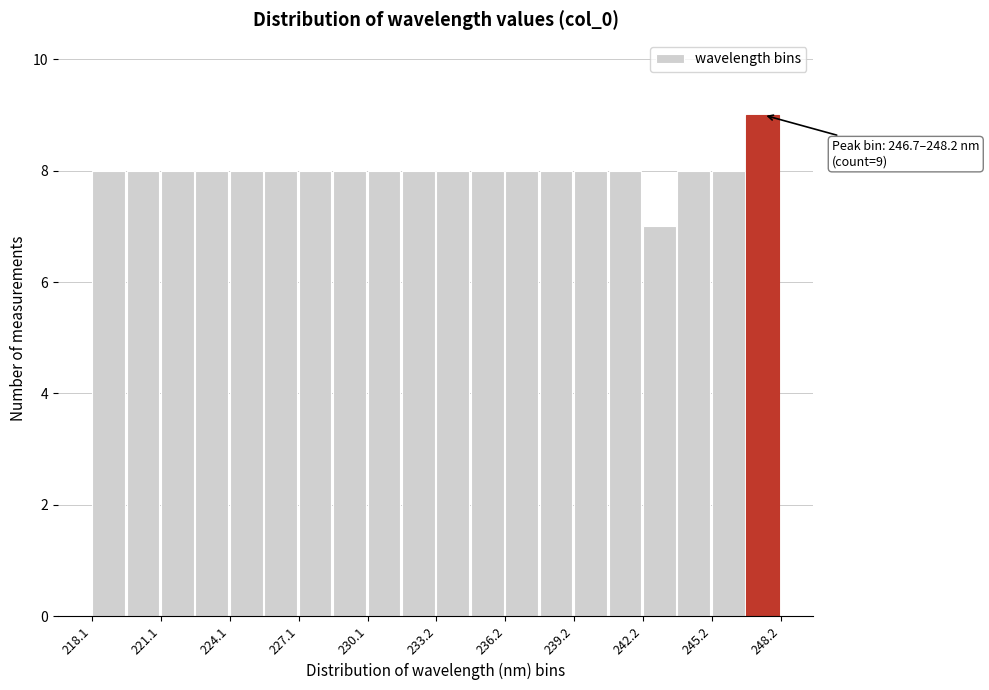

Around what value on the x-axis is the tallest bar? Give the approximate position of its centre, as read against the axis.

247.5